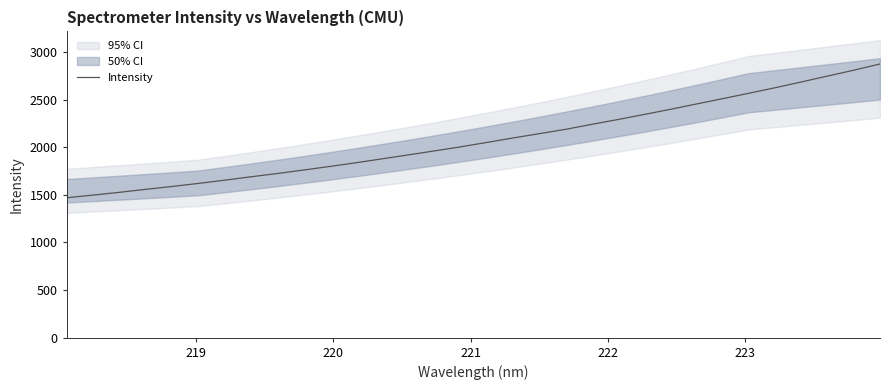

What is the highest value of the Intensity series?

2875.4